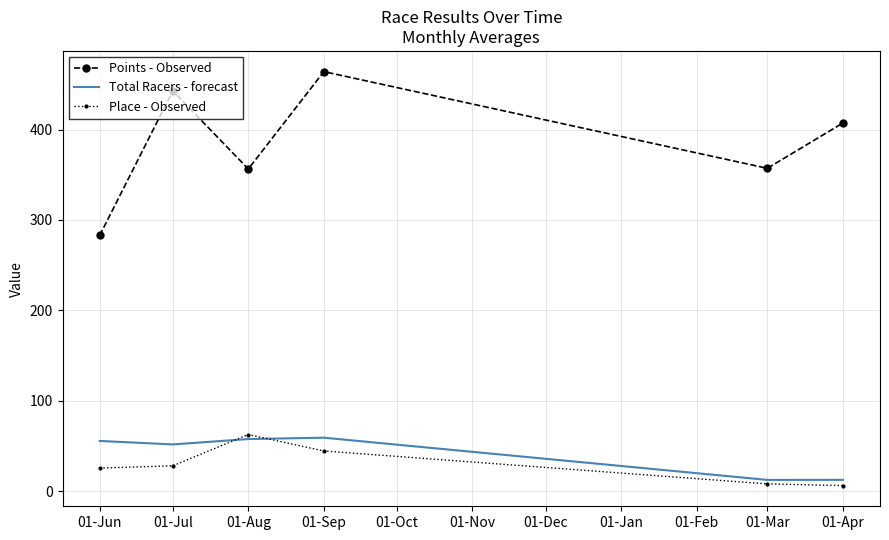

Is it true that Total Racers - forecast equals 51.6 at 01-Jul?

True